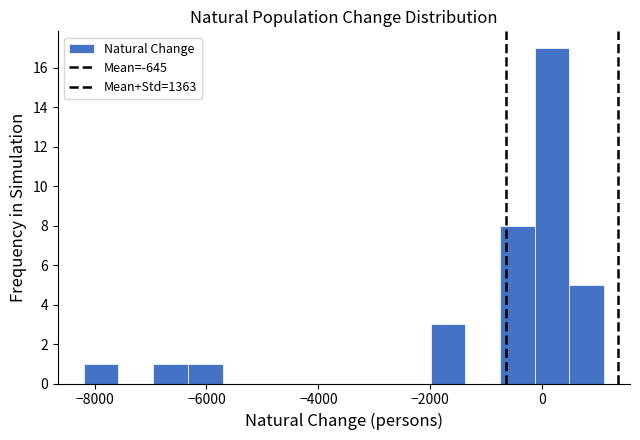

Around what value on the x-axis is the tallest bar? Give the approximate position of its centre, as read against the axis.

200